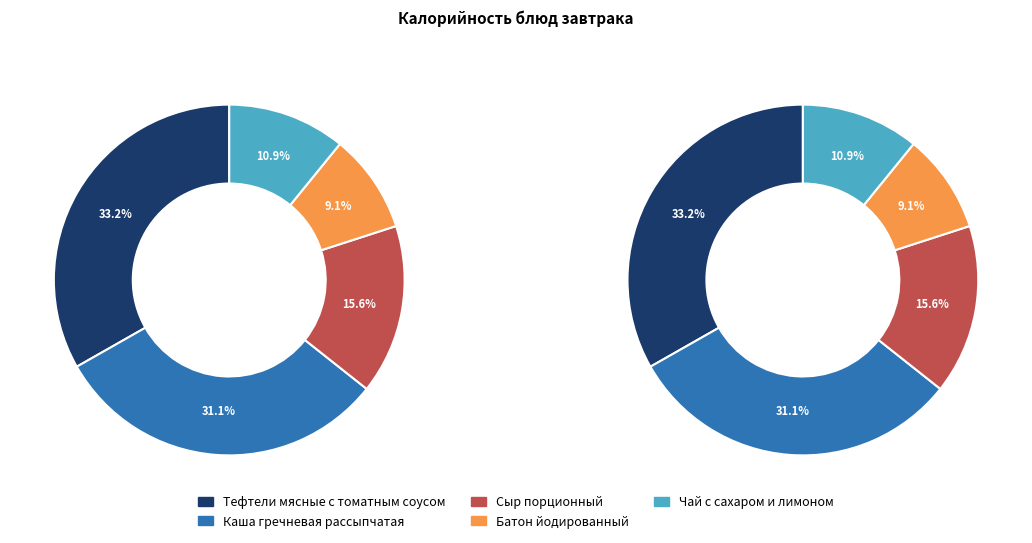

Does Батон йодированный represent more than half of the total?

No